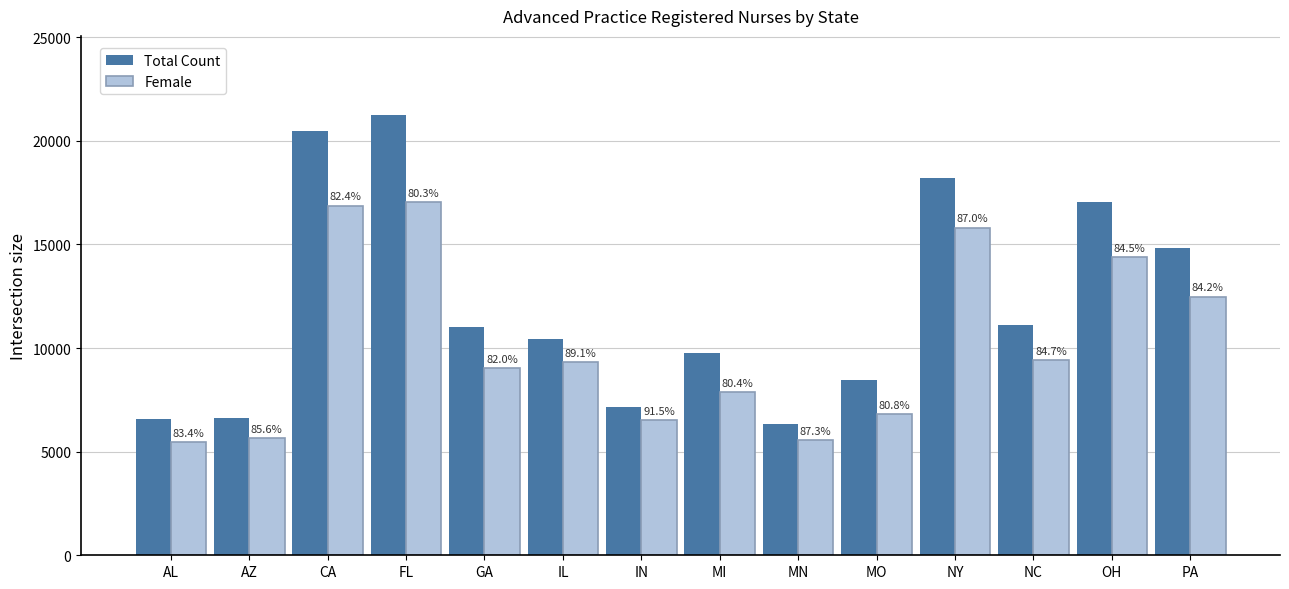

What is the total value across all series at IL?

19766